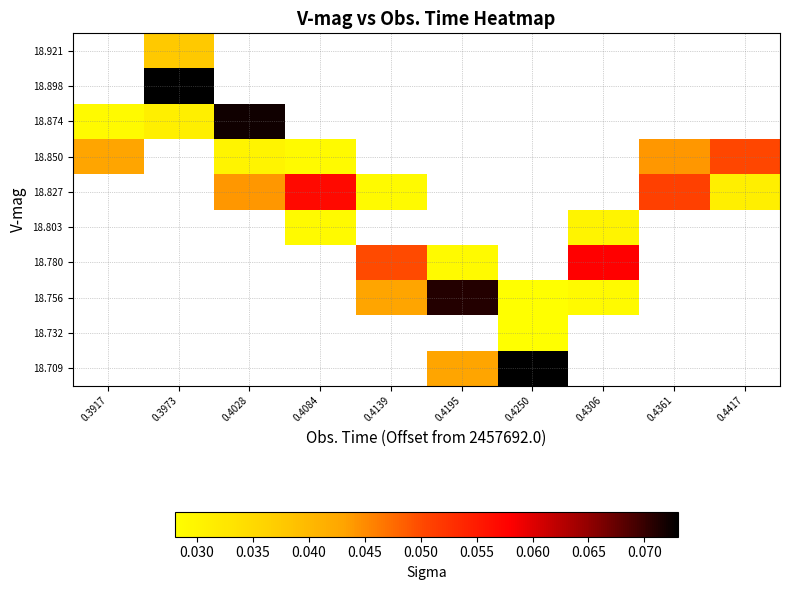

Which has a higher value, 0.4361 or 0.4306?

0.4306